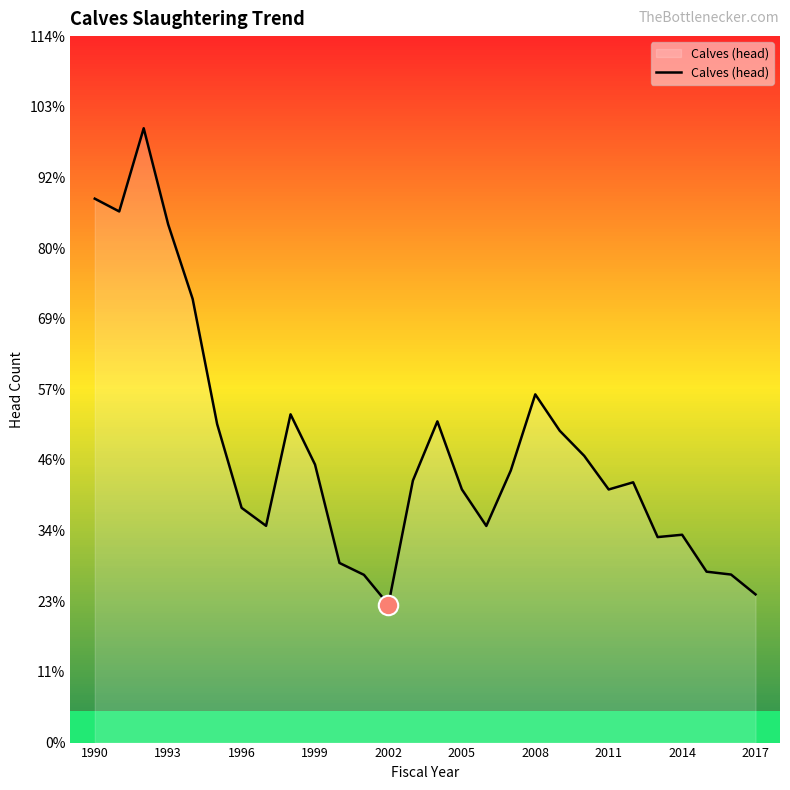

How many lines are shown in the chart?

1